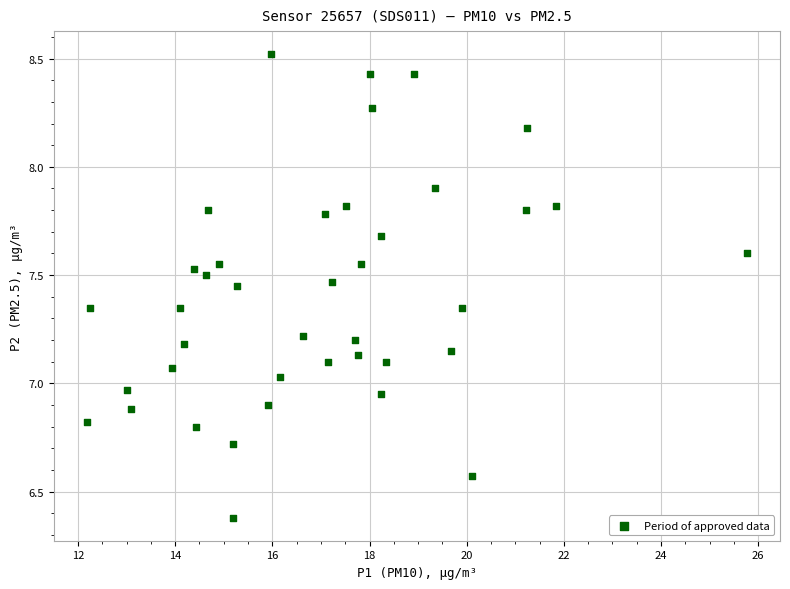

What is the range of Y values (max minus min)?

2.1